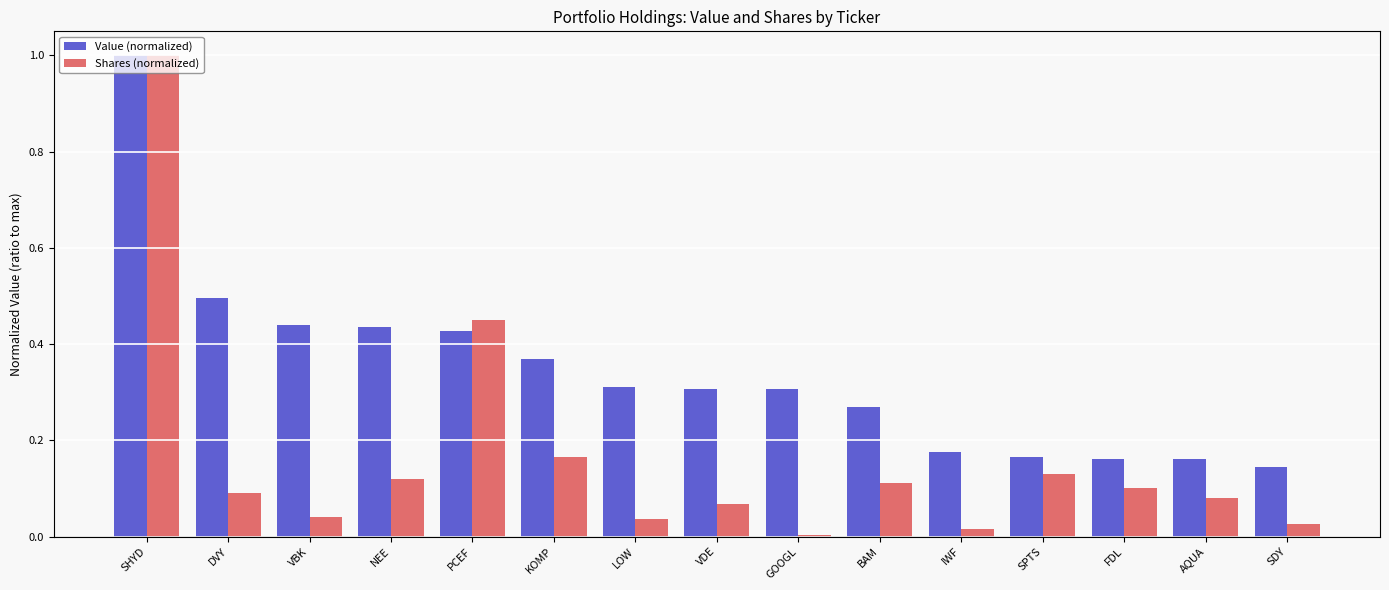

The value of Value (normalized) at SDY is 0.1. True or false?

True